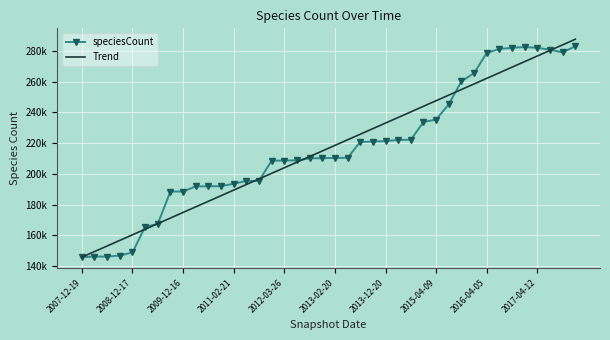

What are all the series names shown in the legend?

speciesCount, Trend